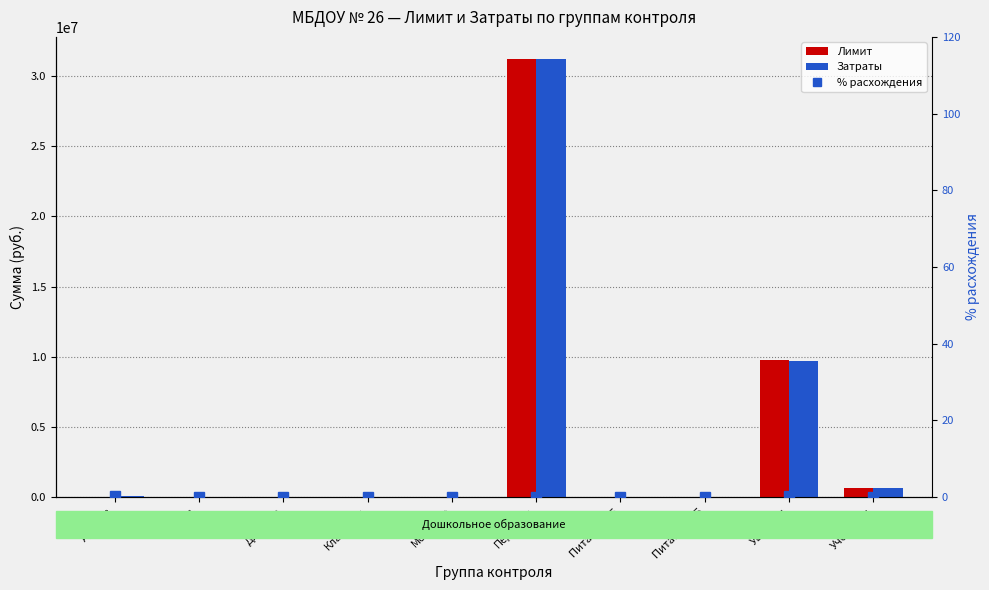

At which label is % расхождения closest to 0?

ГИА